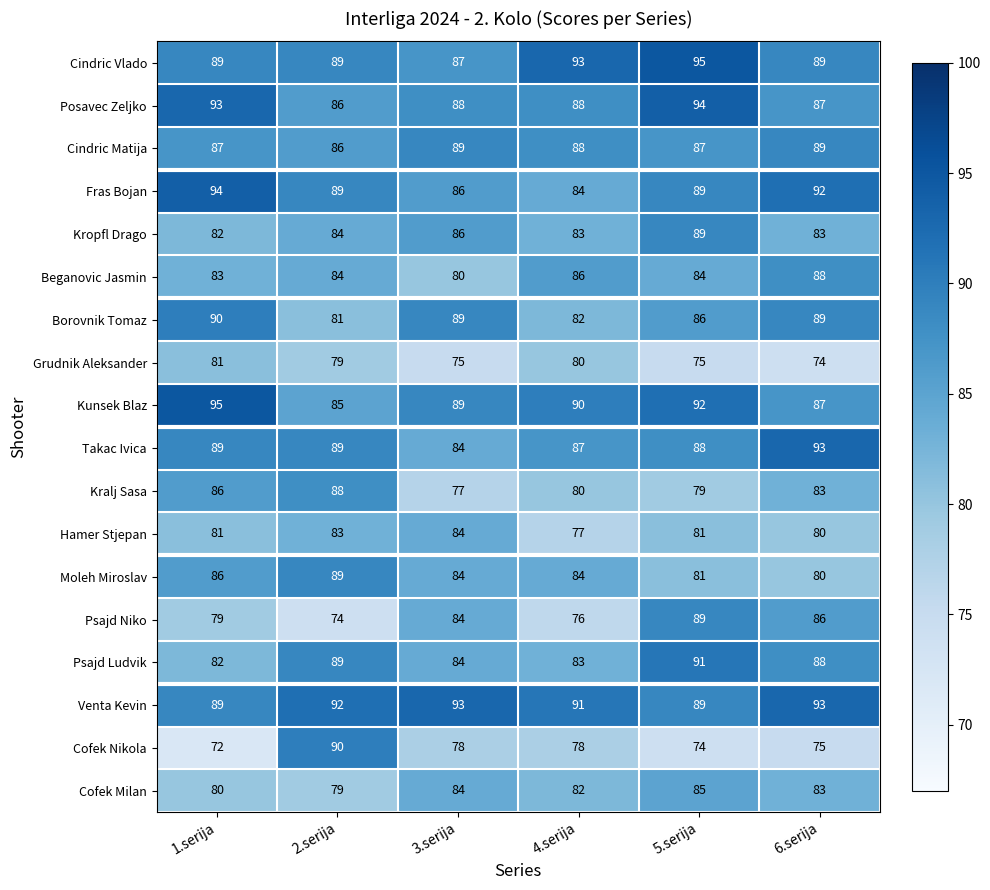

True or false: Beganovic Jasmin has a value of 84 at 5.serija.

True